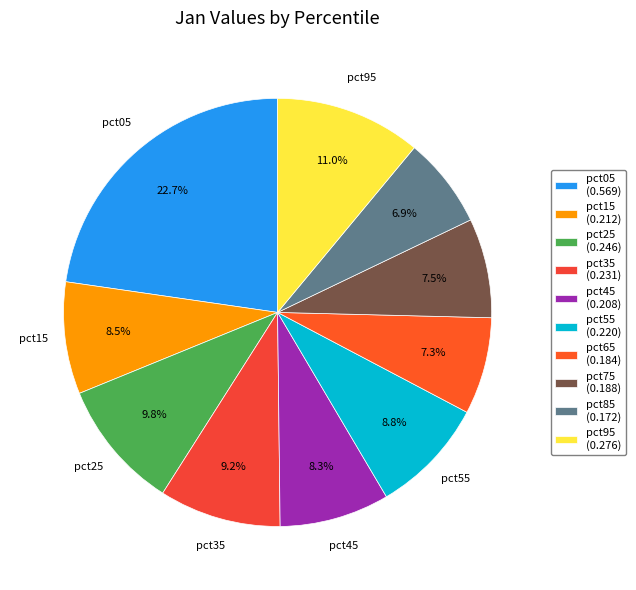

How many slices are in this pie chart?

10